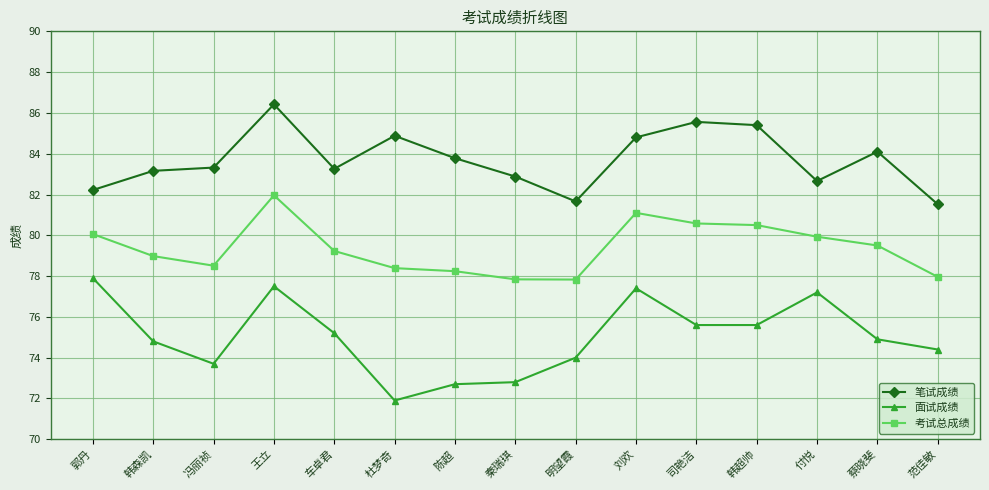

Where is the first local minimum for 笔试成绩?

车卓君